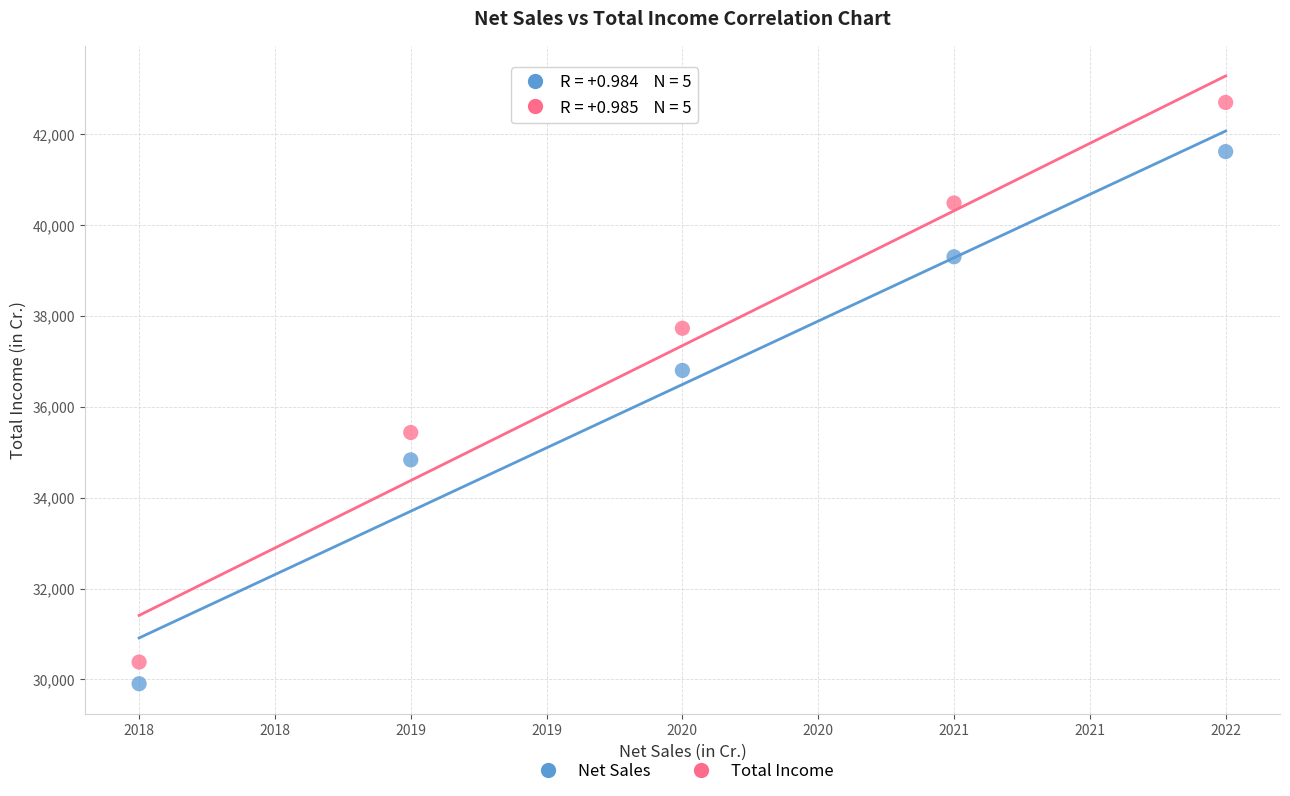

Across all data points, what is the average X value?

2020.0